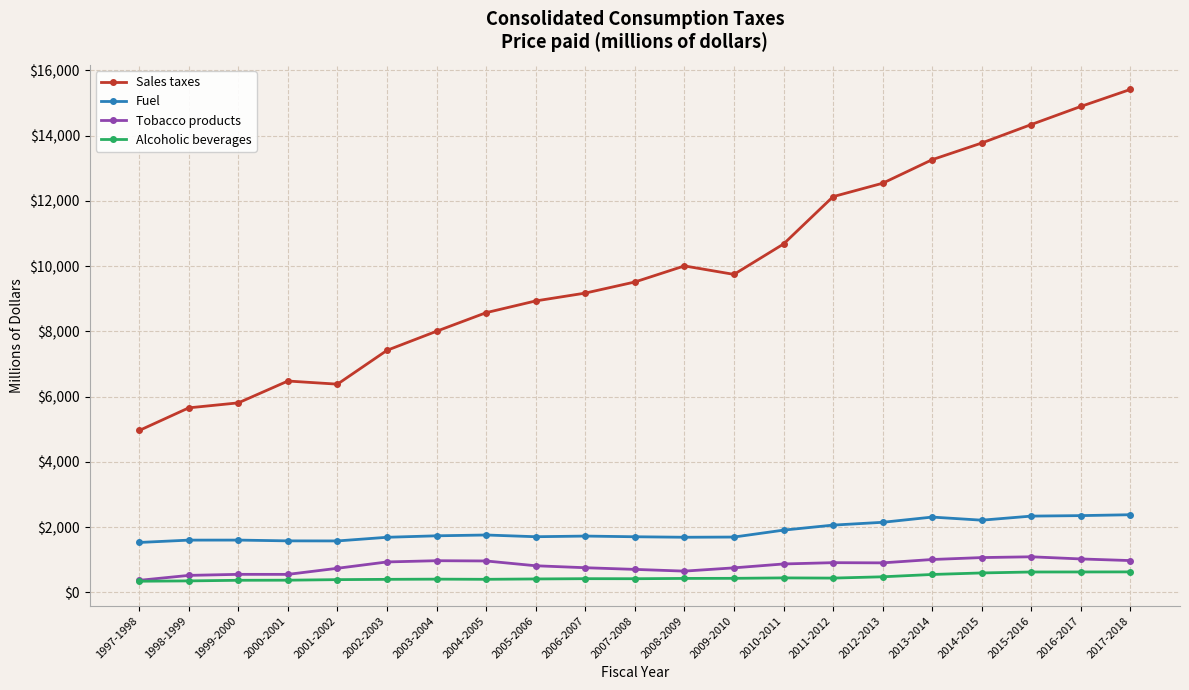

Which series has the largest total across all categories?

Sales taxes